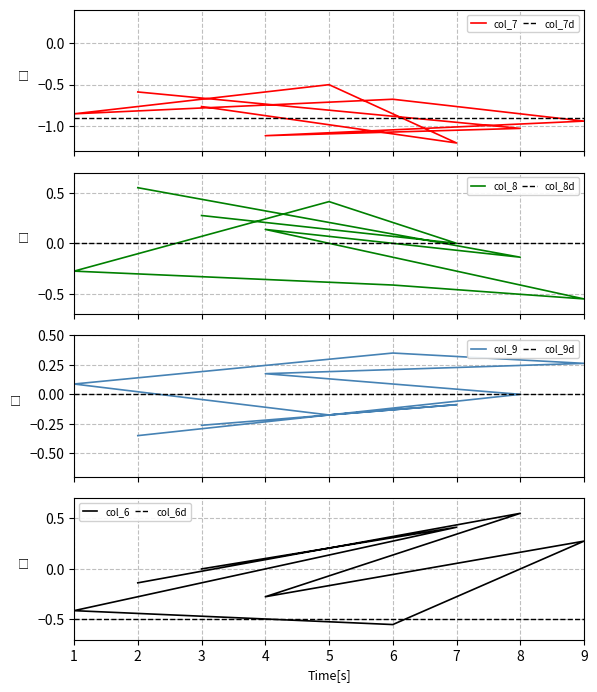

Which series has the largest range (max minus min)?

col_8